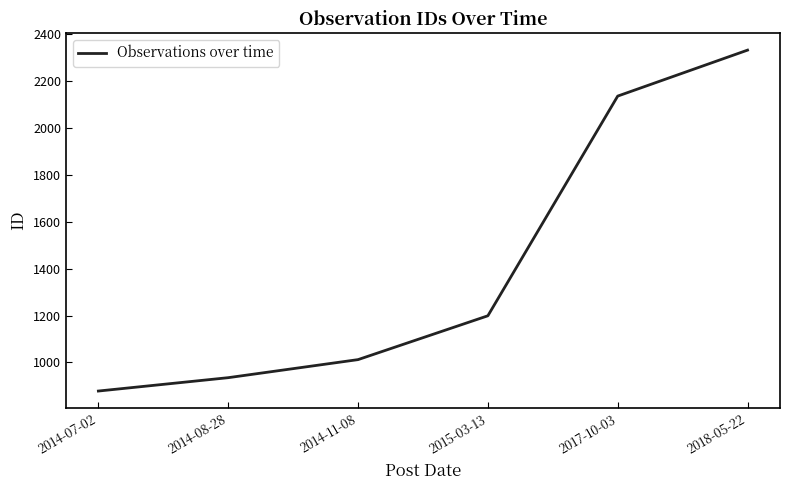

What is the maximum value shown in the chart?

2332